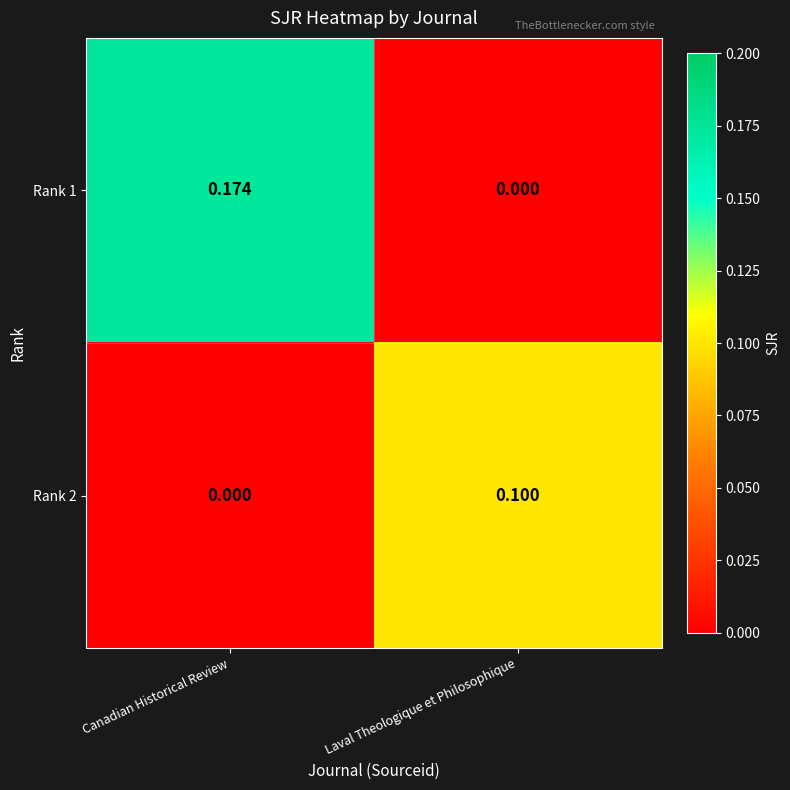

At which label is Rank 1 closest to 0?

Laval Theologique et Philosophique